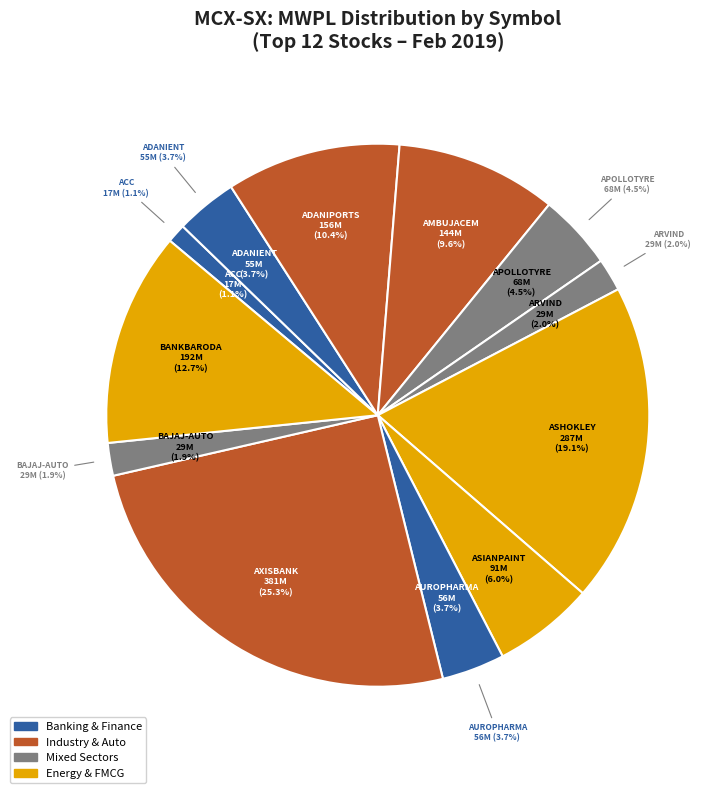

Which slice is the smallest?

ACC